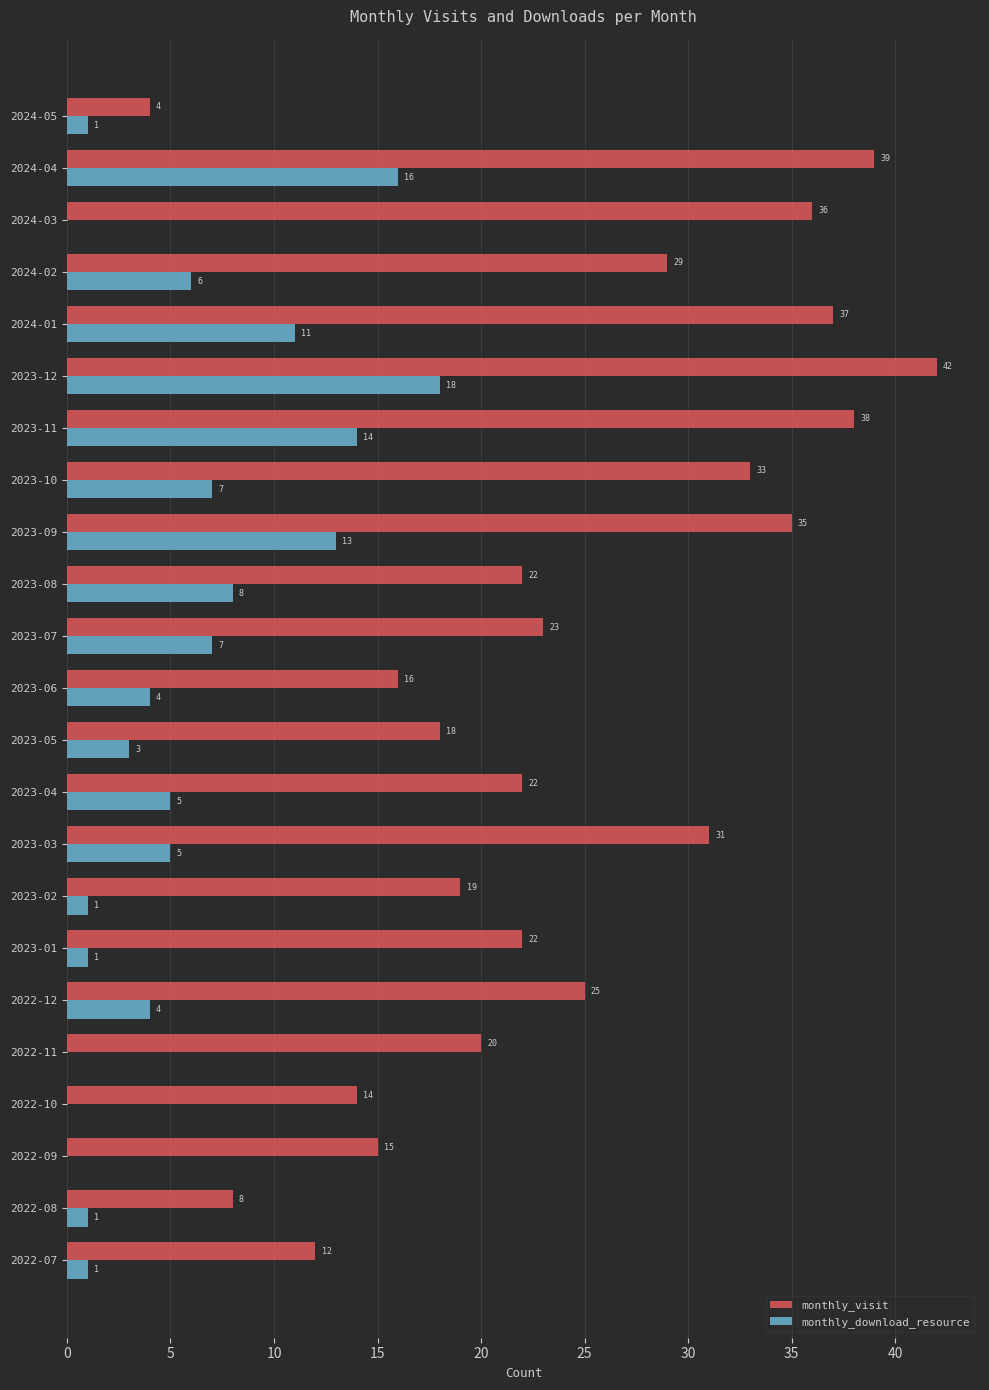

What is the total value across all series at 2023-10?

40